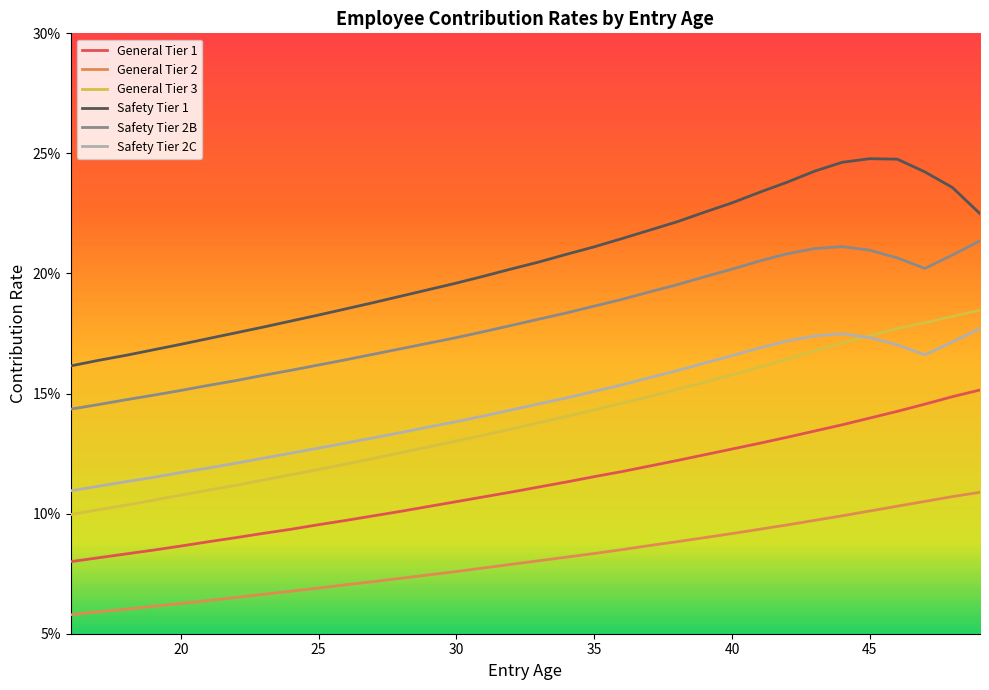

Does the chart display data point markers on the line(s)?

No